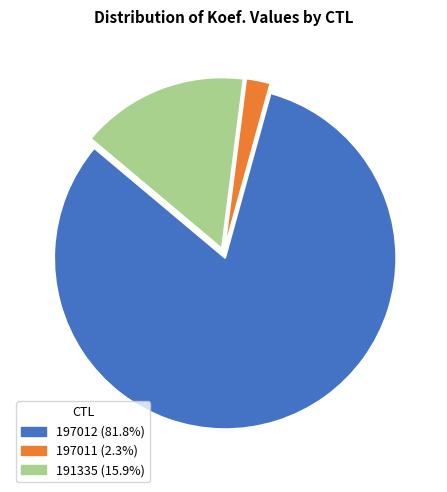

Do 197011 and 191335 together represent more than half of the pie?

No